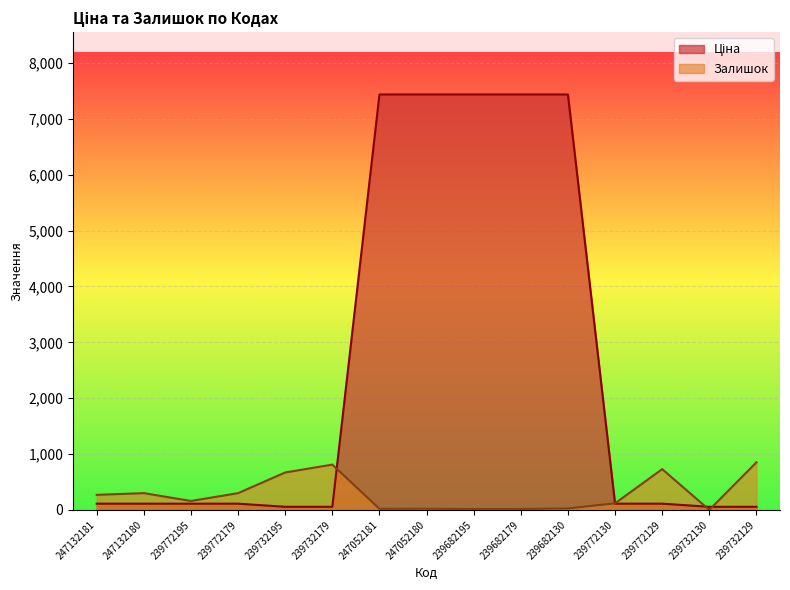

What is the lowest value of the Ціна series?

55.9